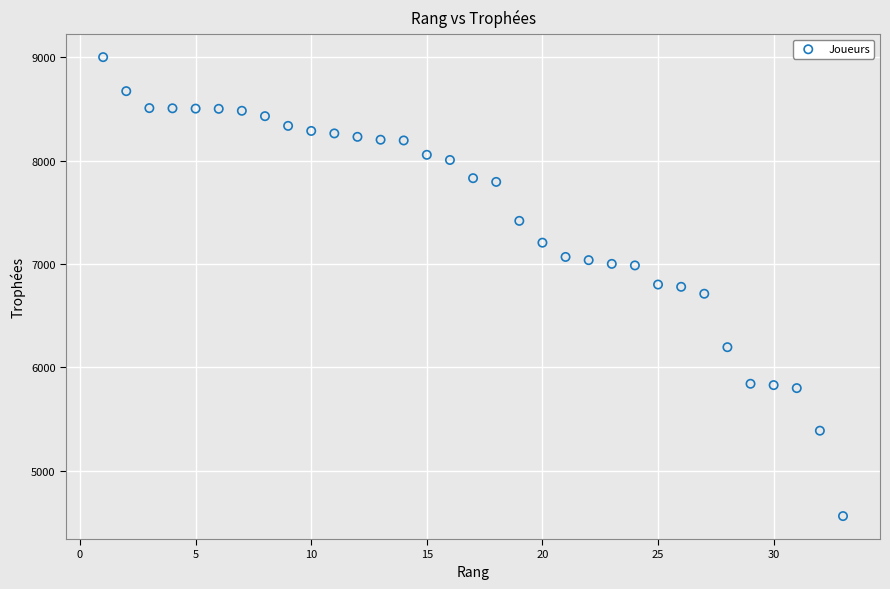

What is the range of X values (max minus min)?

32